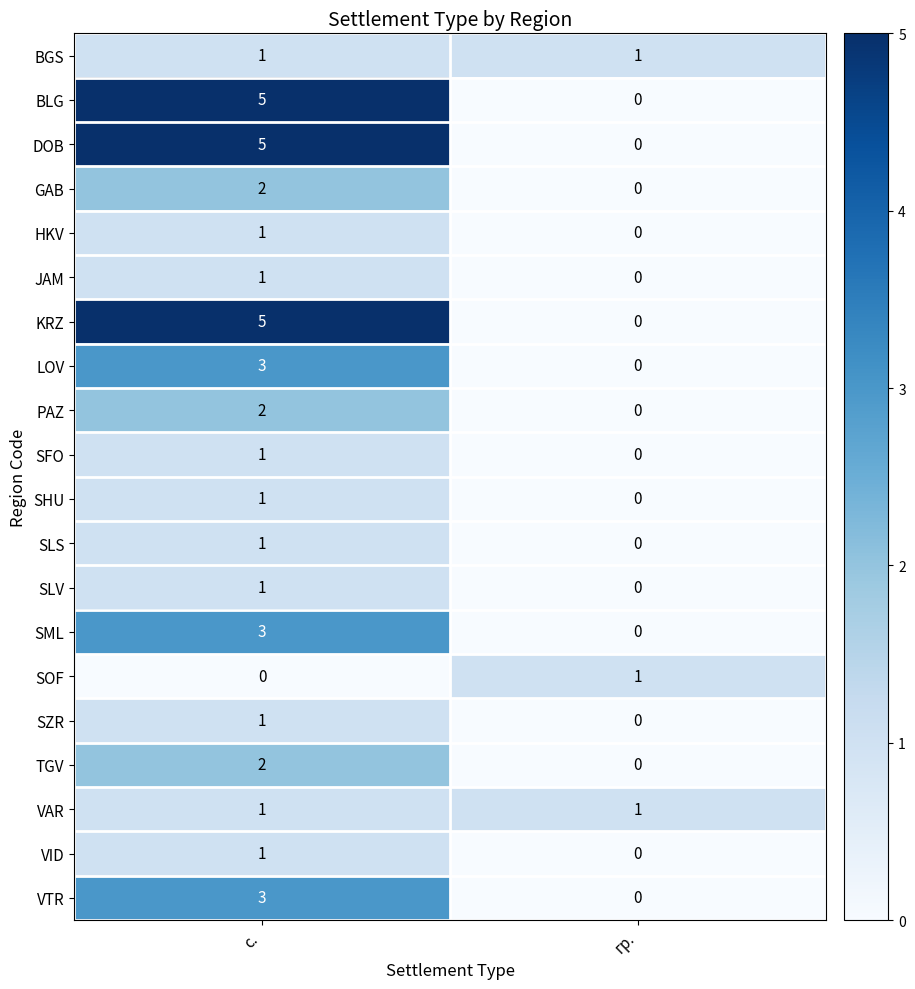

What is the difference between the highest and lowest values at с.?

5